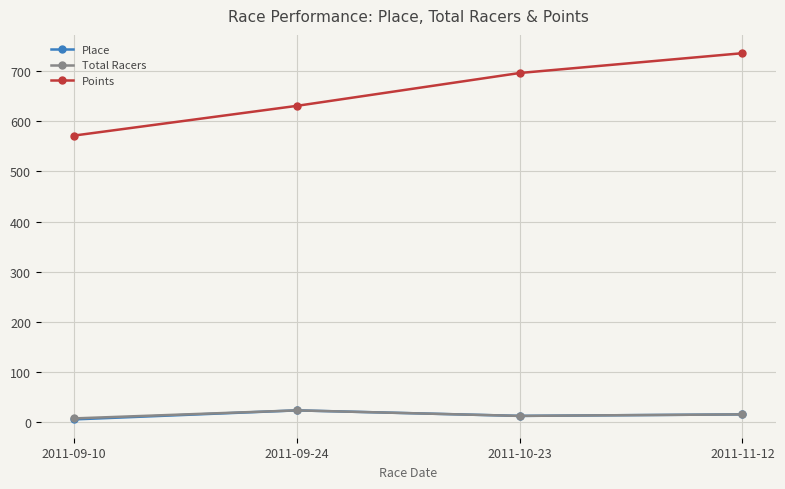

How many Total Racers values are between 13 and 24?

3